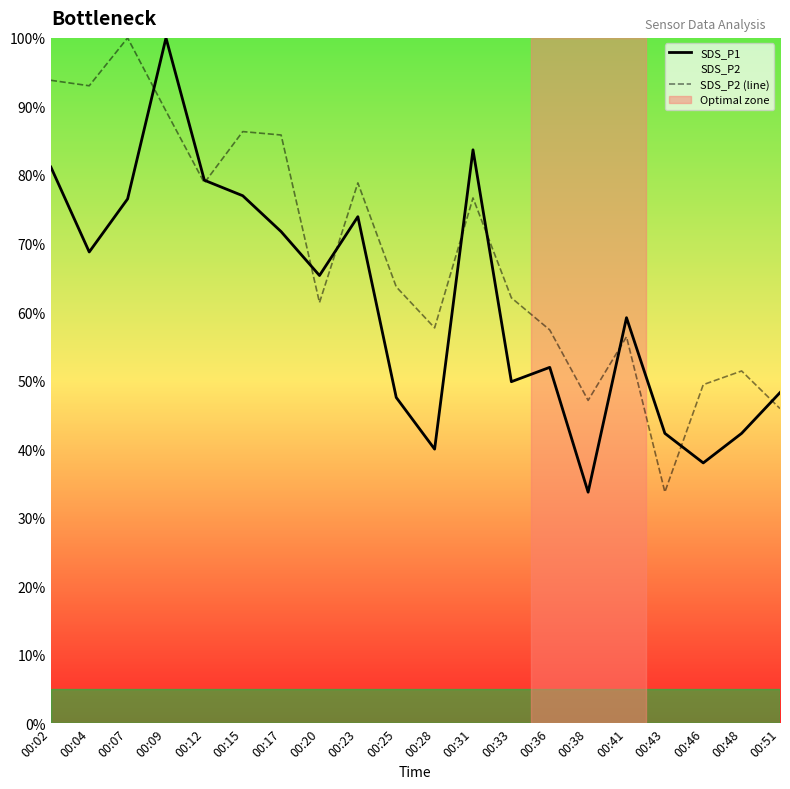

What is the maximum value for SDS_P2 (line)?

100.0